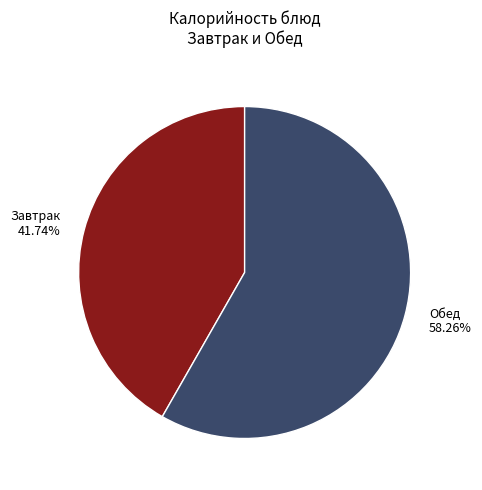

What is the majority slice?

Обед 58.26%